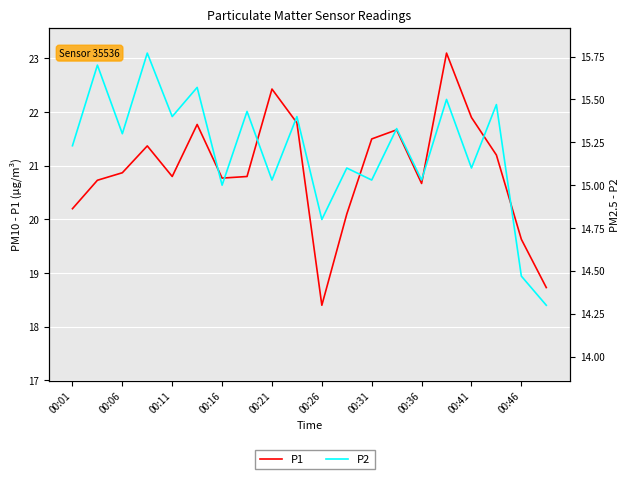

What is the spread (max minus min) of values at 13?

6.3